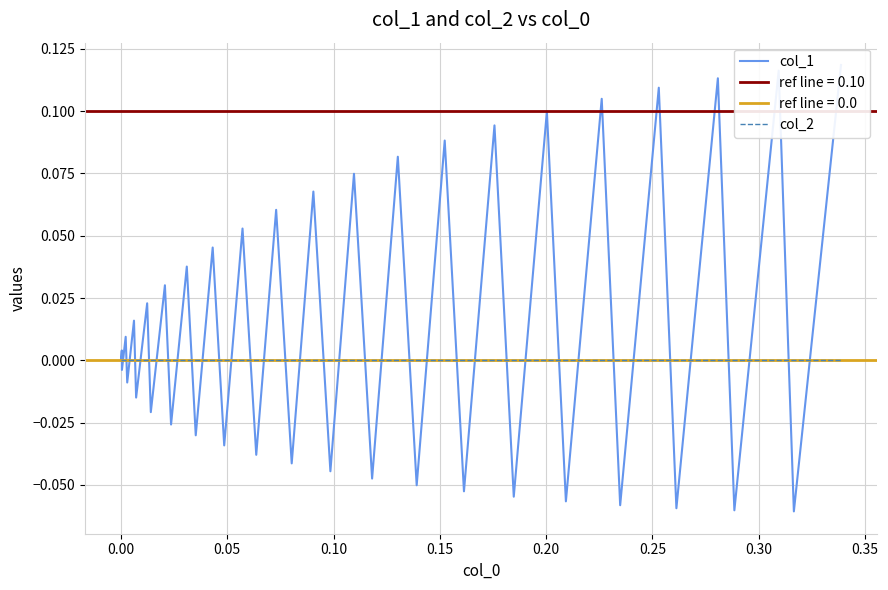

Reading left to right, what are all the values shown in this chart?

col_1: 0.0	0.0	-0.0	0.0	-0.0	0.0	-0.0	0.0	-0.0	0.0	-0.0	0.0	-0.0	0.0	-0.0	0.1	-0.0	0.1	-0.0	0.1	-0.0	0.1	-0.0	0.1	-0.1	0.1	-0.1	0.1	-0.1	0.1	-0.1	0.1	-0.1	0.1	-0.1	0.1	-0.1	0.1	-0.1	0.1
col_2: 0.0	0.0	0.0	0.0	0.0	0.0	0.0	0.0	0.0	0.0	0.0	0.0	0.0	0.0	0.0	0.0	0.0	0.0	0.0	0.0	0.0	0.0	0.0	0.0	0.0	0.0	0.0	0.0	0.0	0.0	0.0	0.0	0.0	0.0	0.0	0.0	0.0	0.0	0.0	0.0